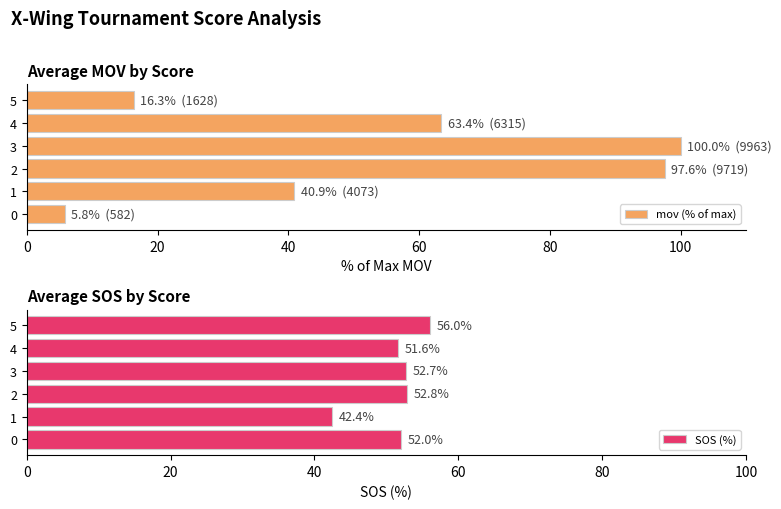

Rank the series by their maximum value, from highest to lowest.

mov (% of max), SOS (%)